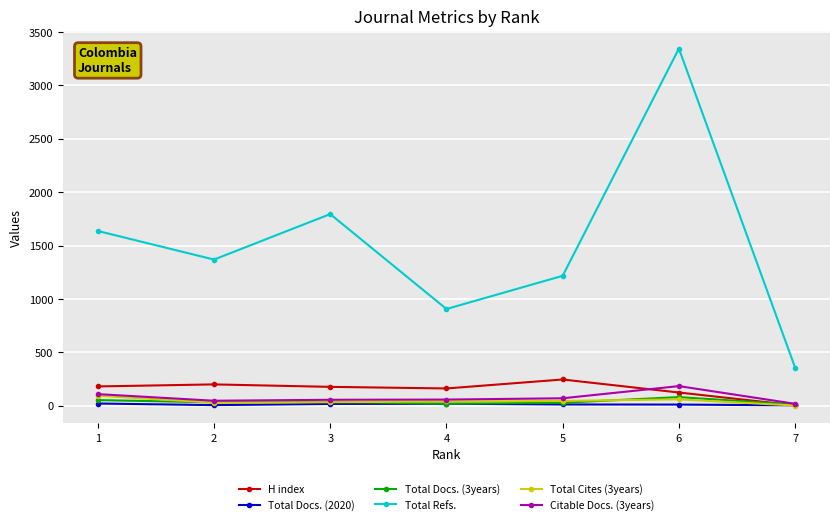

Is it true that Total Docs. (3years) equals 11 at 7?

True